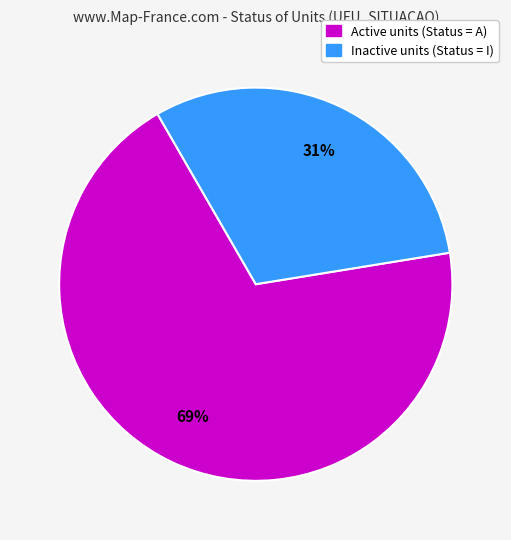

Does any single category account for the majority?

Yes